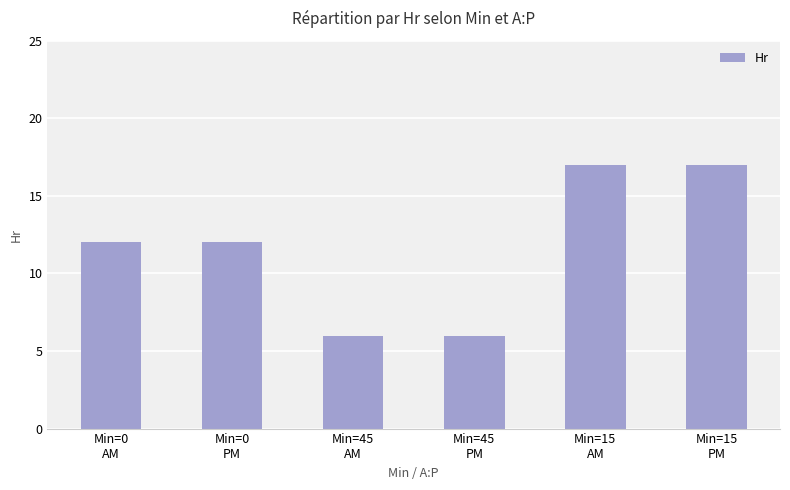

What is the smallest value displayed?

6